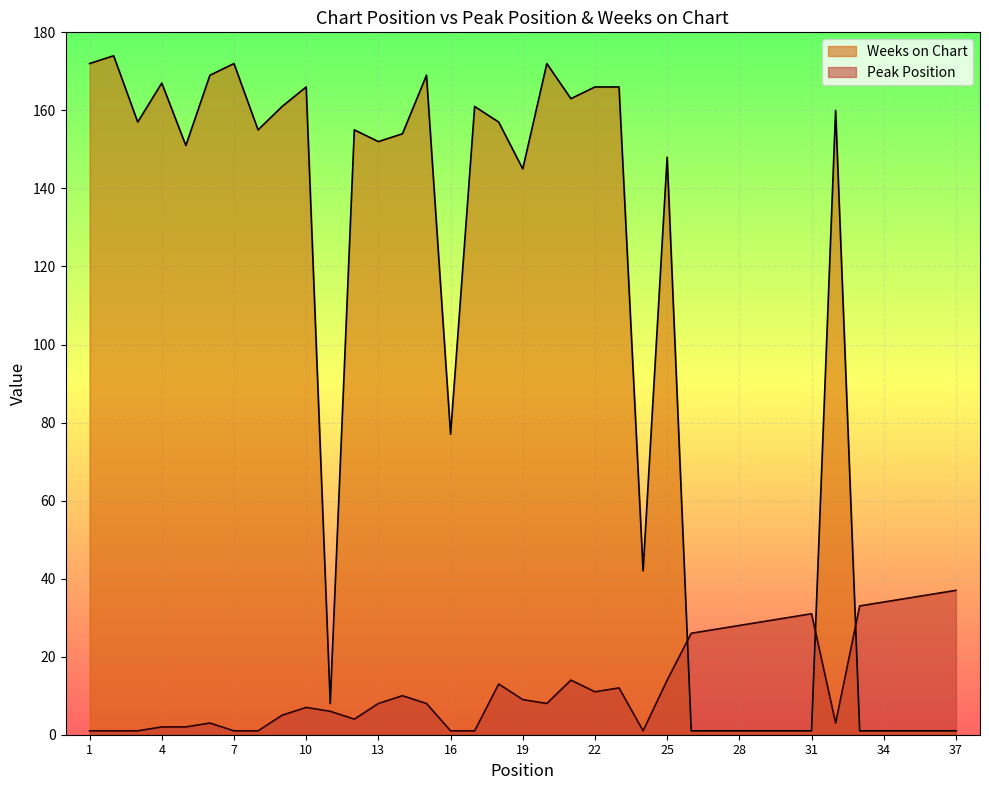

True or false: Peak Position has a value of 13 at 15.

False